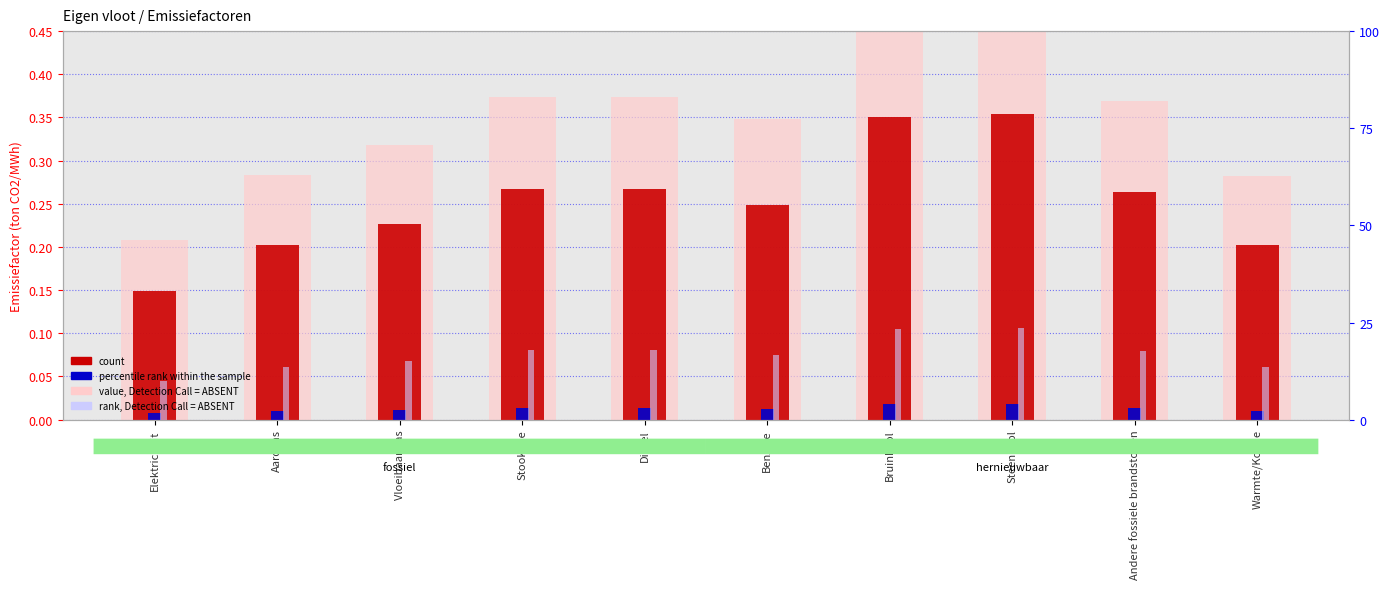

Rank the categories by rank, Detection Call = ABSENT value from highest to lowest.

Steenkool, Bruinkool, Stookolie, Diesel, Andere fossiele brandstoffen, Benzine, Vloeibaar gas, Aardgas, Warmte/Koude, Elektriciteit